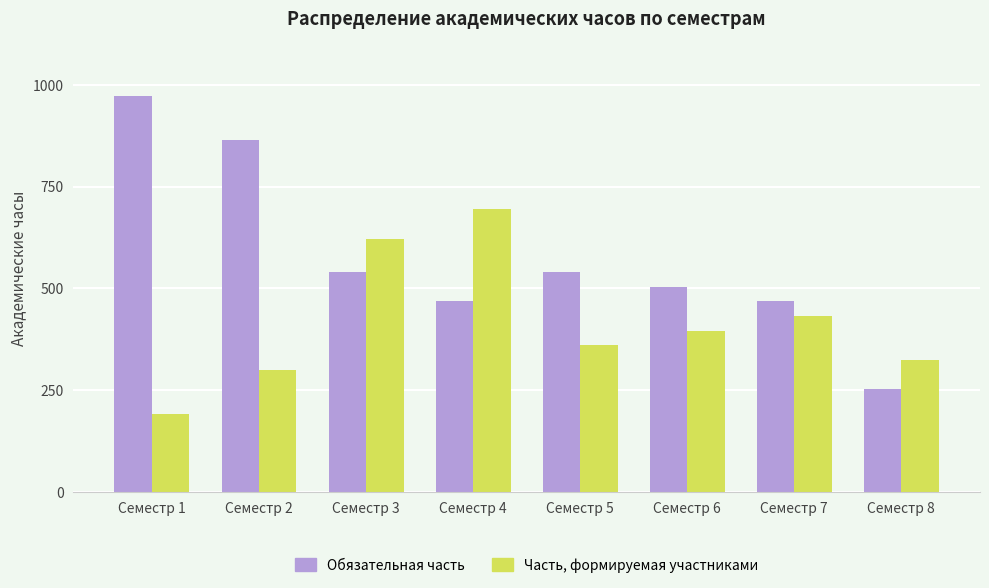

At which label does Часть, формируемая участниками reach its minimum?

Семестр 1